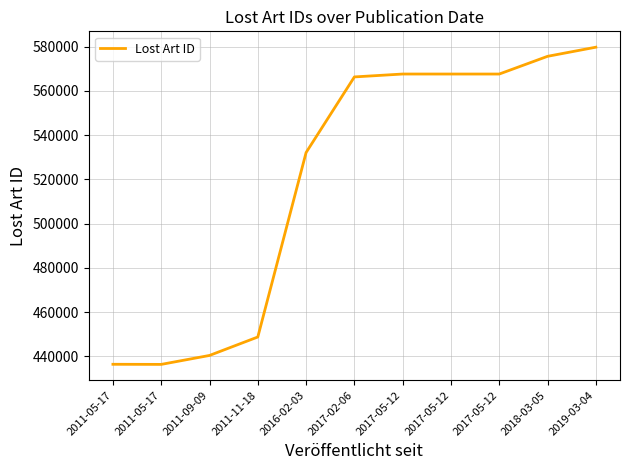

What is the difference between the maximum and minimum values?

143400